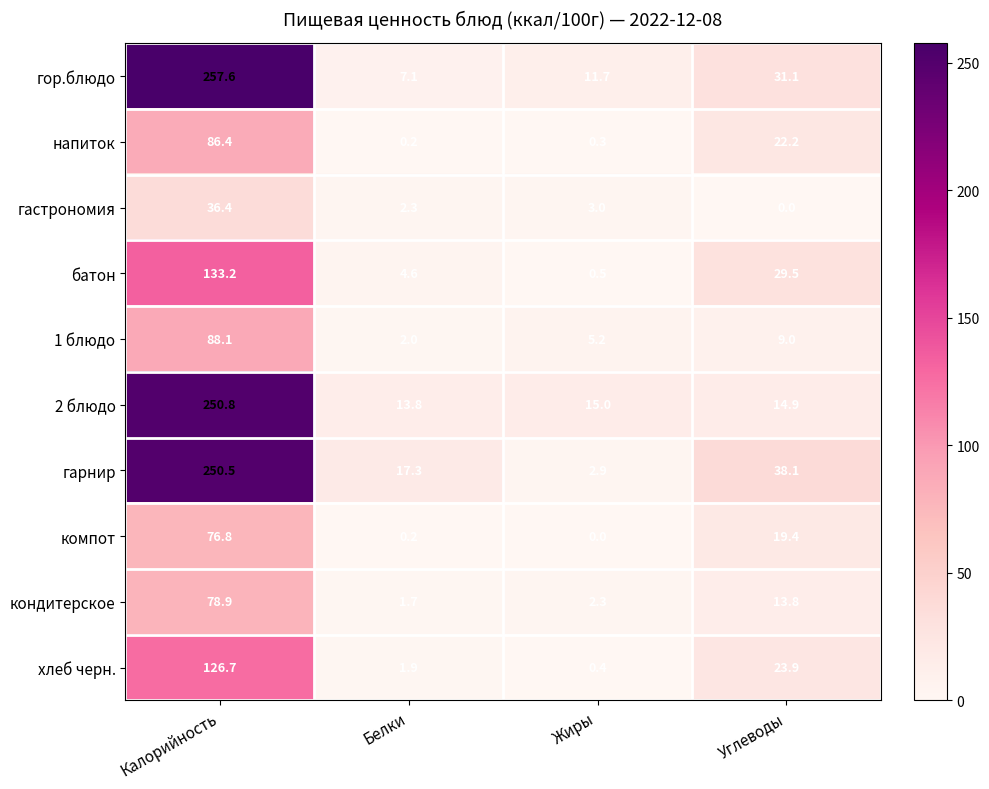

Rank the series by their maximum value, from highest to lowest.

гор.блюдо, 2 блюдо, гарнир, батон, хлеб черн., 1 блюдо, напиток, кондитерское, компот, гастрономия